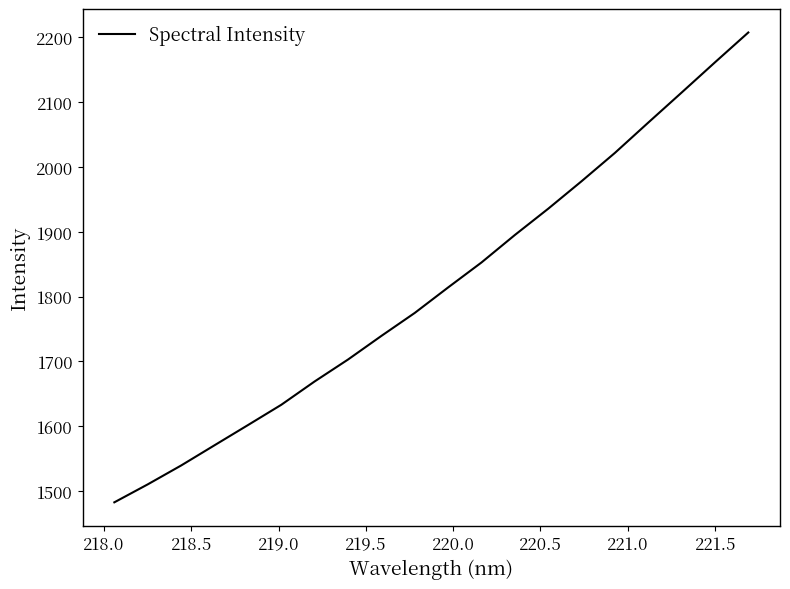

What is the difference between the maximum and minimum values?

724.9